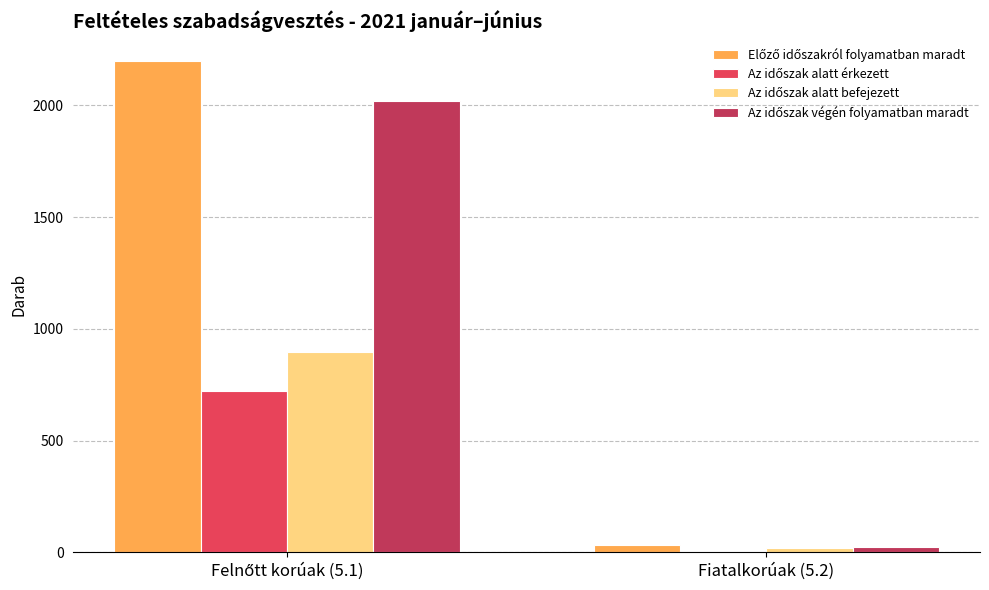

What is the greatest value displayed?

2199